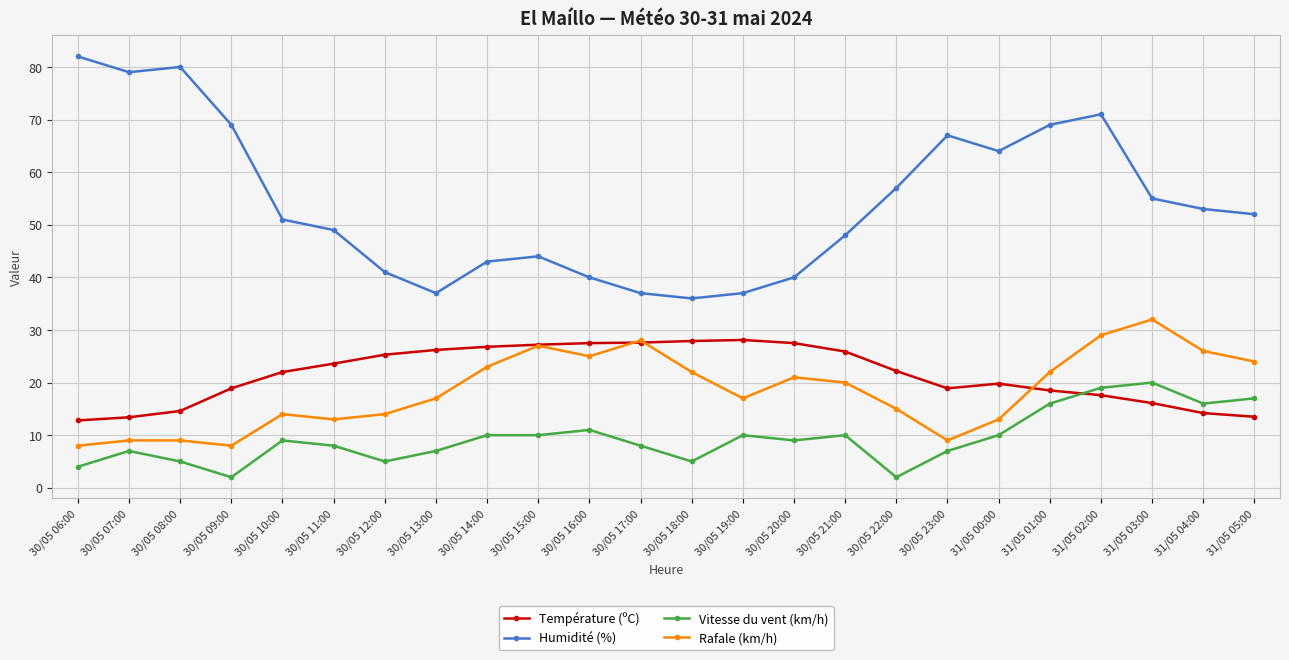

What is the difference between the highest and lowest values at 30/05 08:00?

75.0